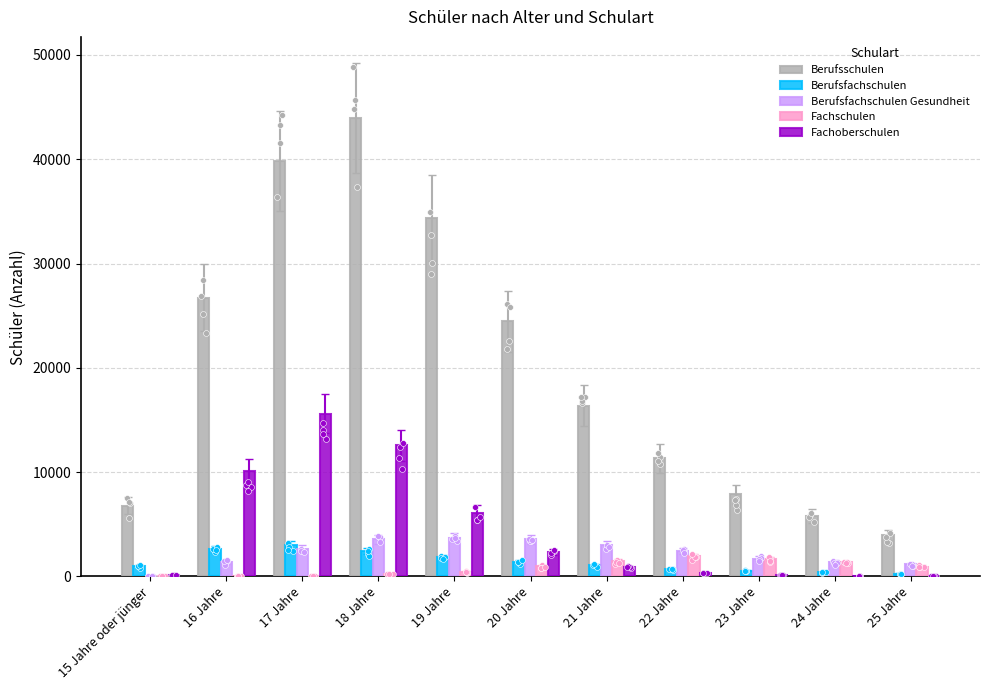

Which series reaches the maximum Y coordinate?

Berufsschulen